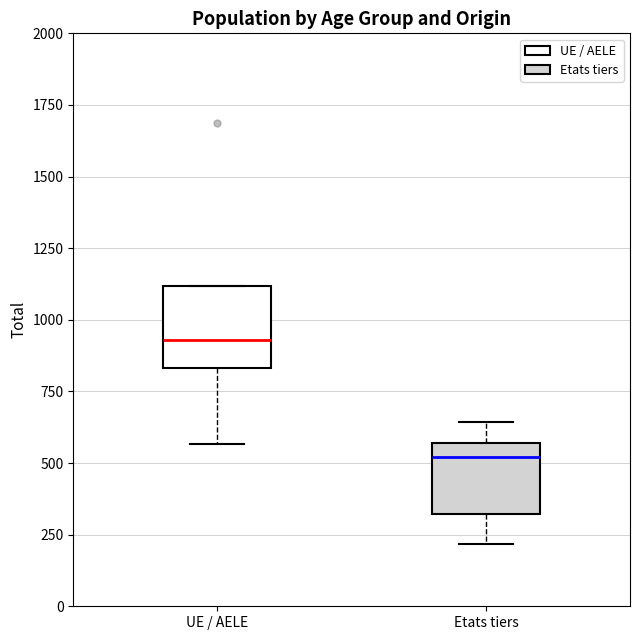

Where is the lower edge of the box for Etats tiers on the y-axis? The values are not printed on the chart, so give them approximately, as read against the axis.

300